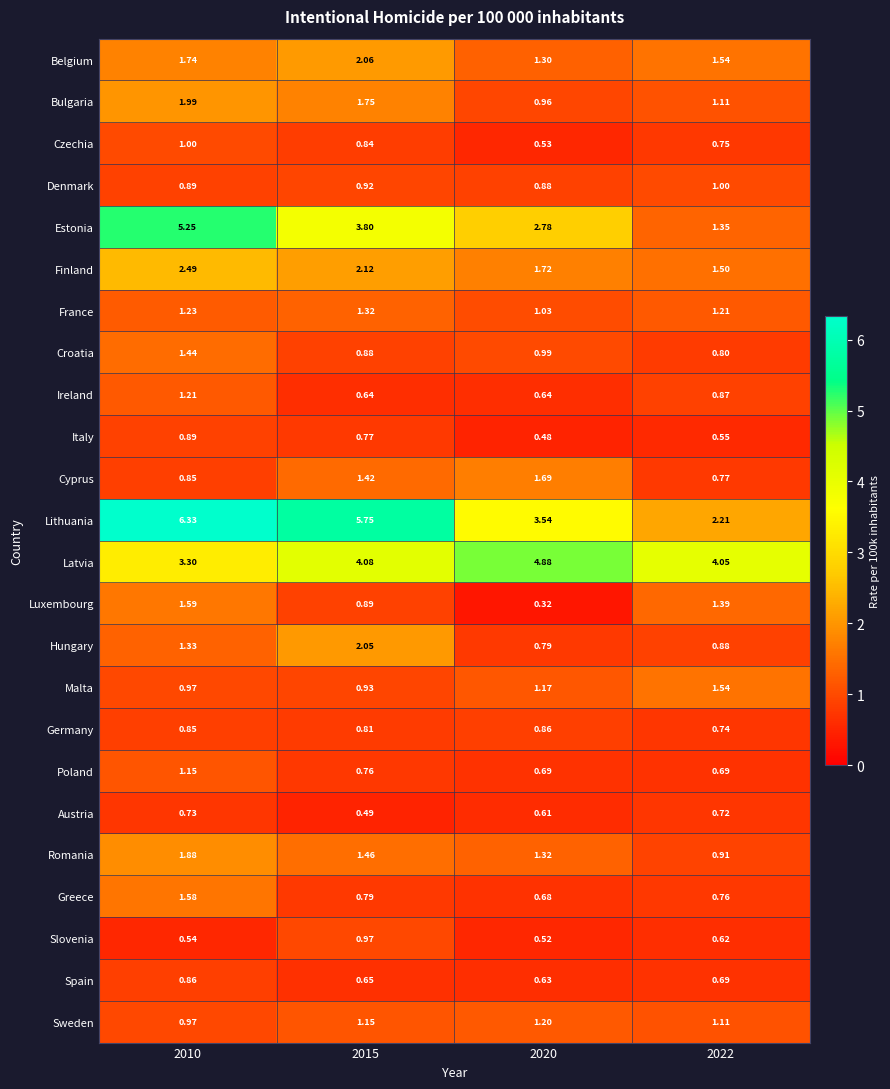

Count the number of data series in this chart.

24